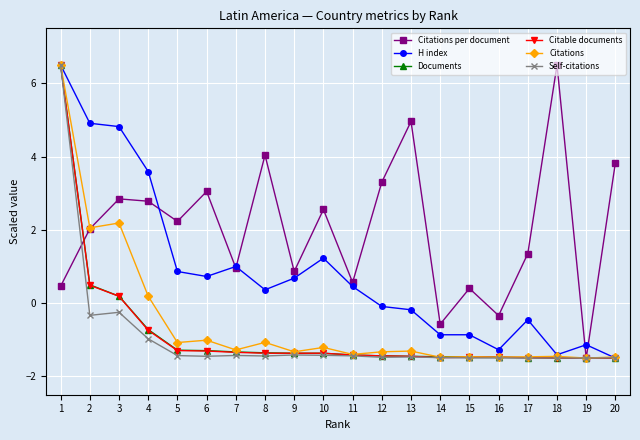

What is the difference between the maximum and minimum values in the Documents series?

8.0